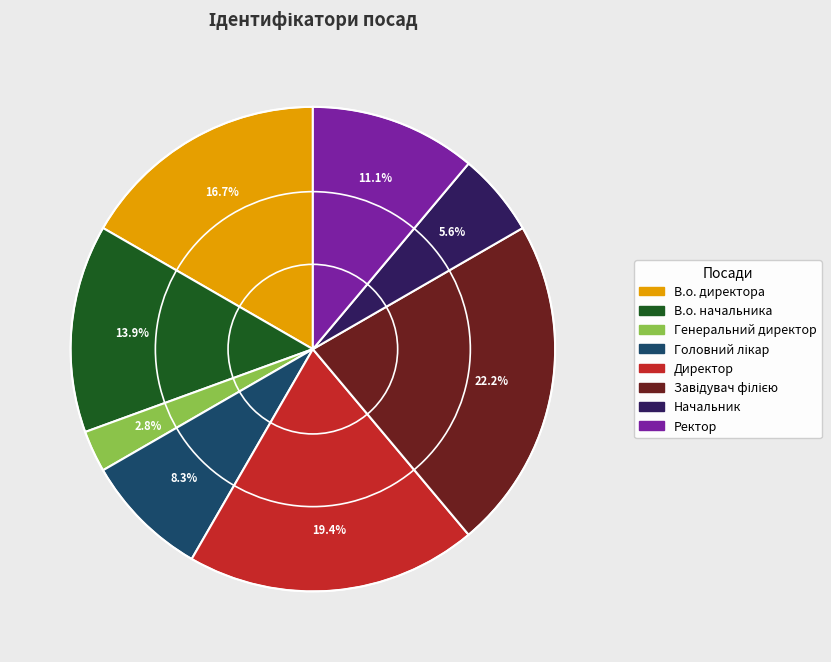

Is Ректор the majority of the pie?

No